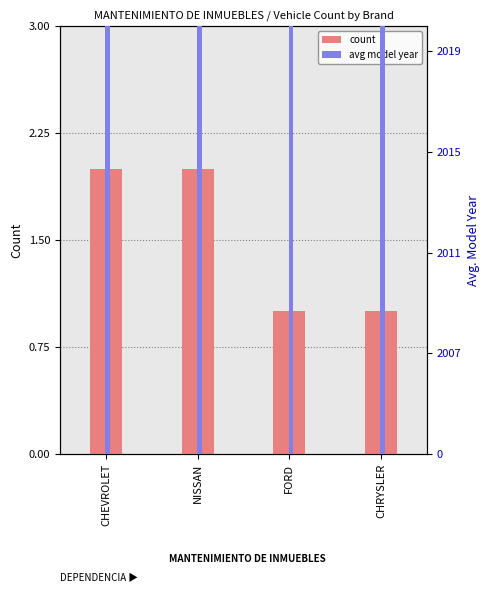

True or false: avg model year has a value of 2007 at CHEVROLET.

True